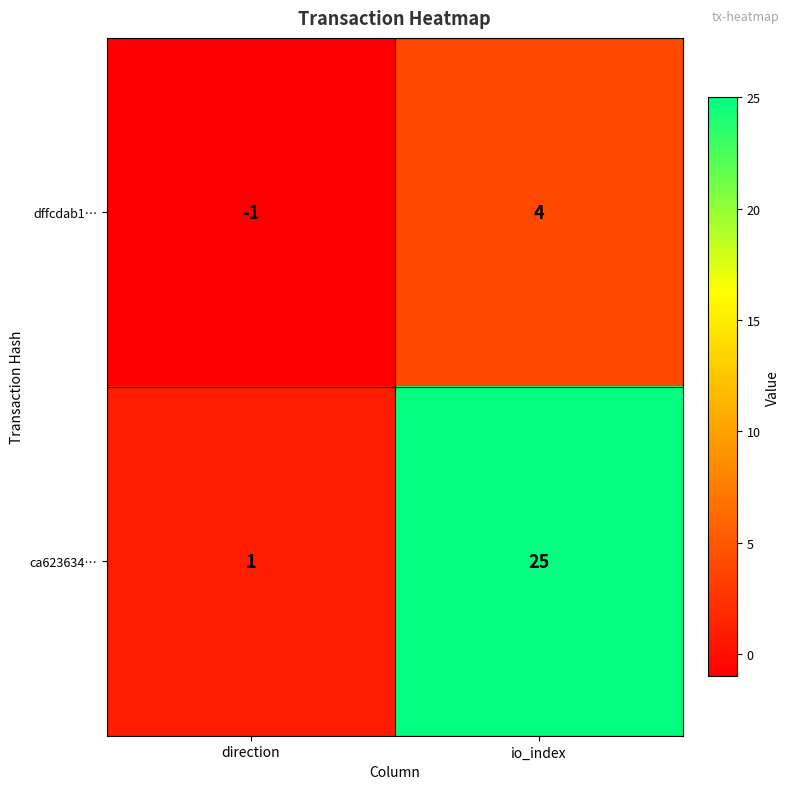

At direction, list the series in order from smallest to largest.

dffcdab1…, ca623634…